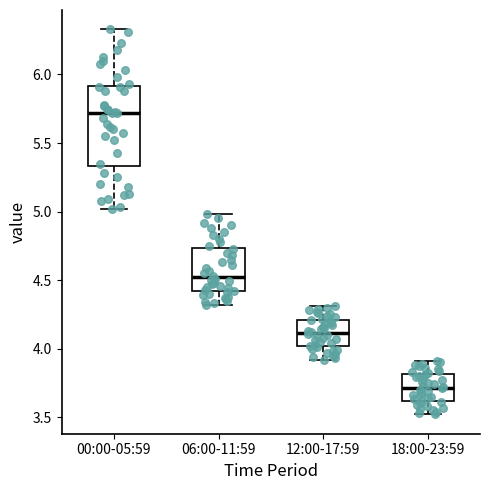

Reading left to right, transcribe this box plot: for each box, give where its median line is, the range the box spans, and where its two whiskers end, as read against the y-axis. The values are not printed on the chart, so give them approximately, as read against the axis.

00:00-05:59: median 5.70, box 5.35 to 5.90, whiskers 5.00 to 6.35
06:00-11:59: median 4.50, box 4.40 to 4.75, whiskers 4.30 to 5.00
12:00-17:59: median 4.10, box 4.00 to 4.20, whiskers 3.90 to 4.30
18:00-23:59: median 3.70, box 3.60 to 3.80, whiskers 3.50 to 3.90